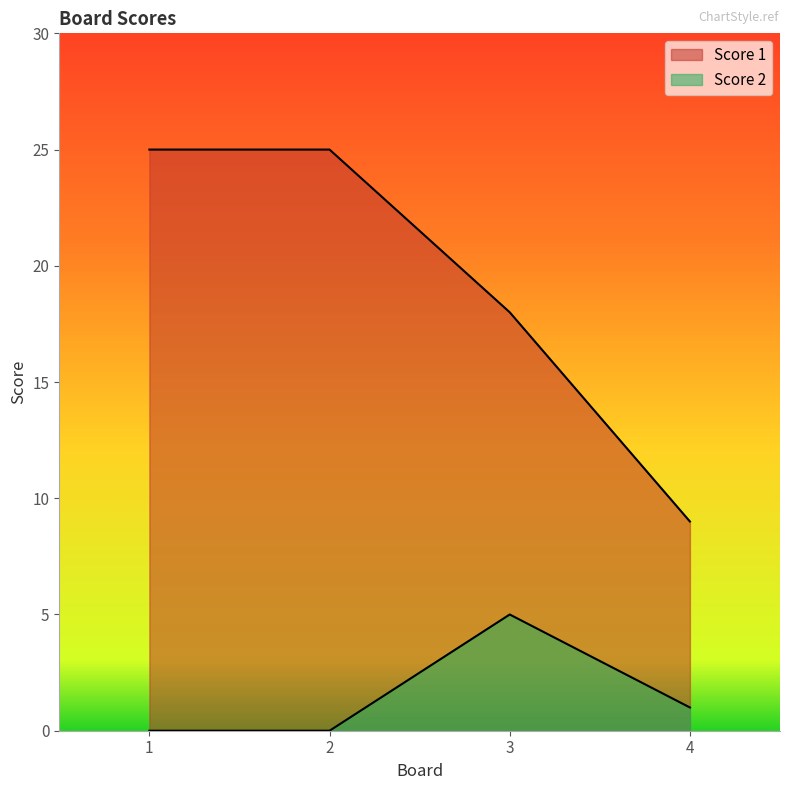

What value does the Score 1 series have at 2, to the nearest 10?

20